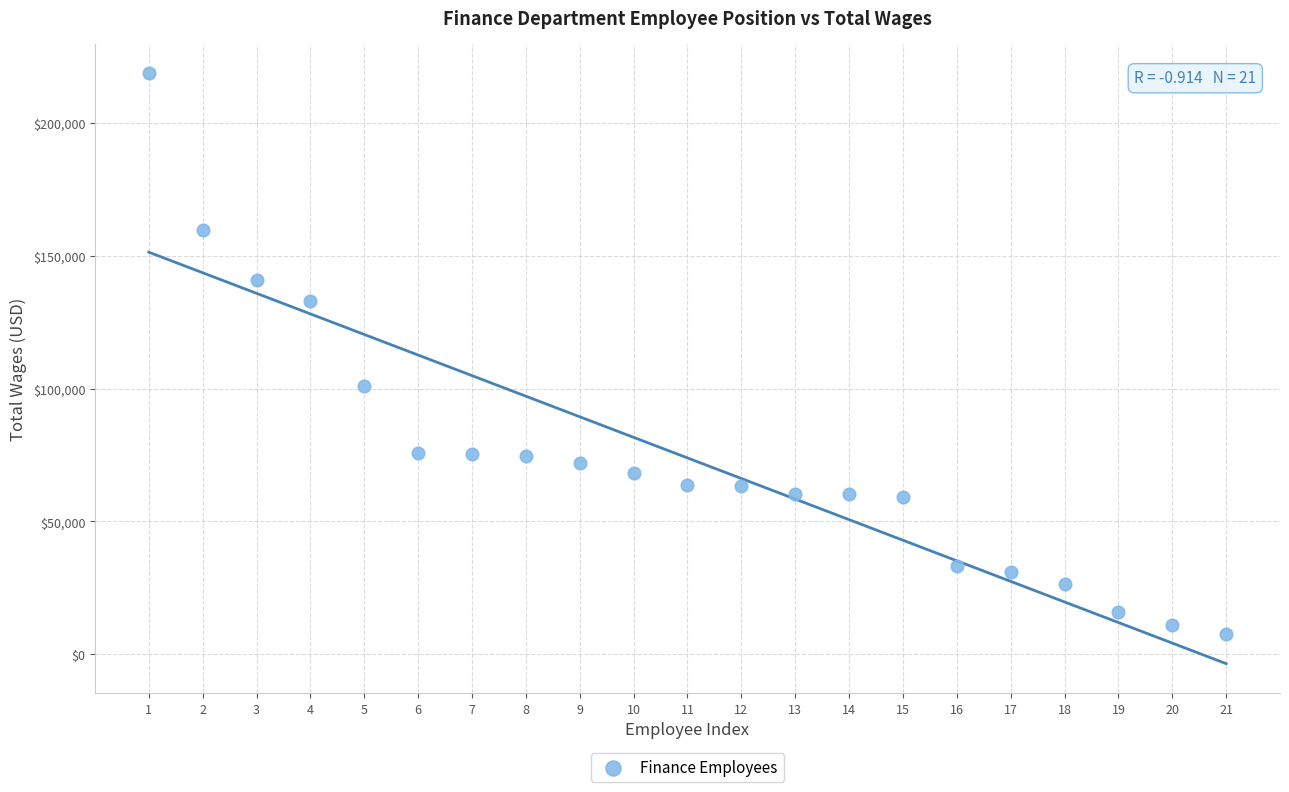

What Y value in the scatter plot is closest to 113174?

101034